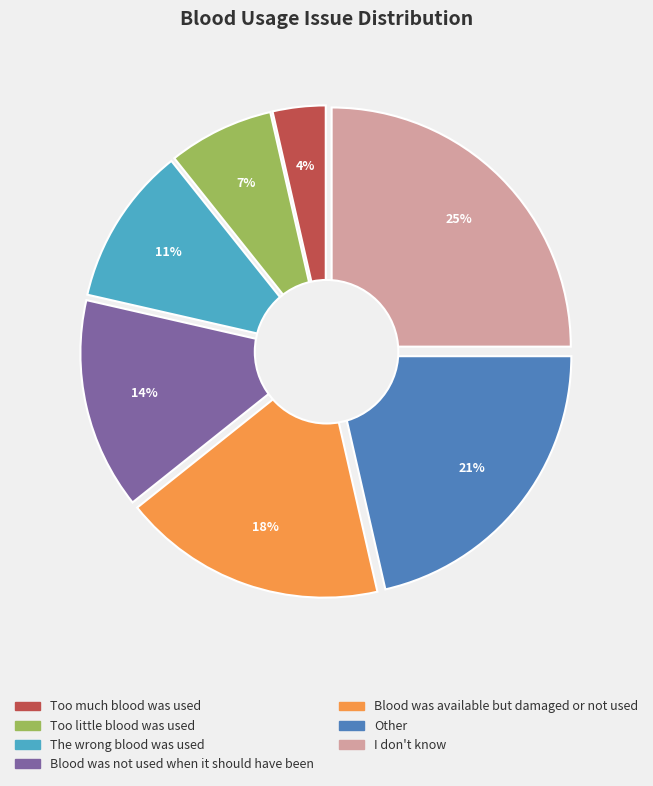

What percentage is NOT represented by I don't know?

75.0%